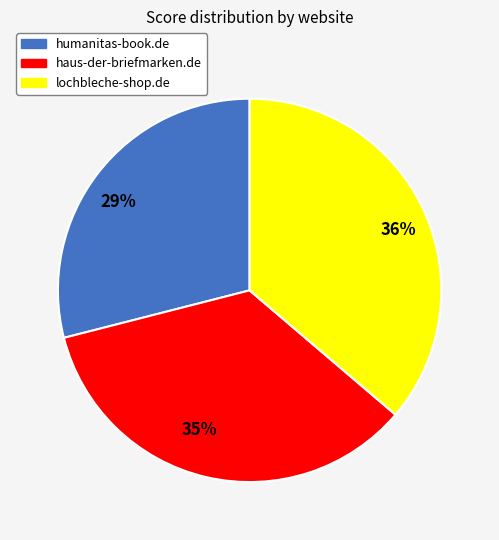

Which slice is the smallest?

29%